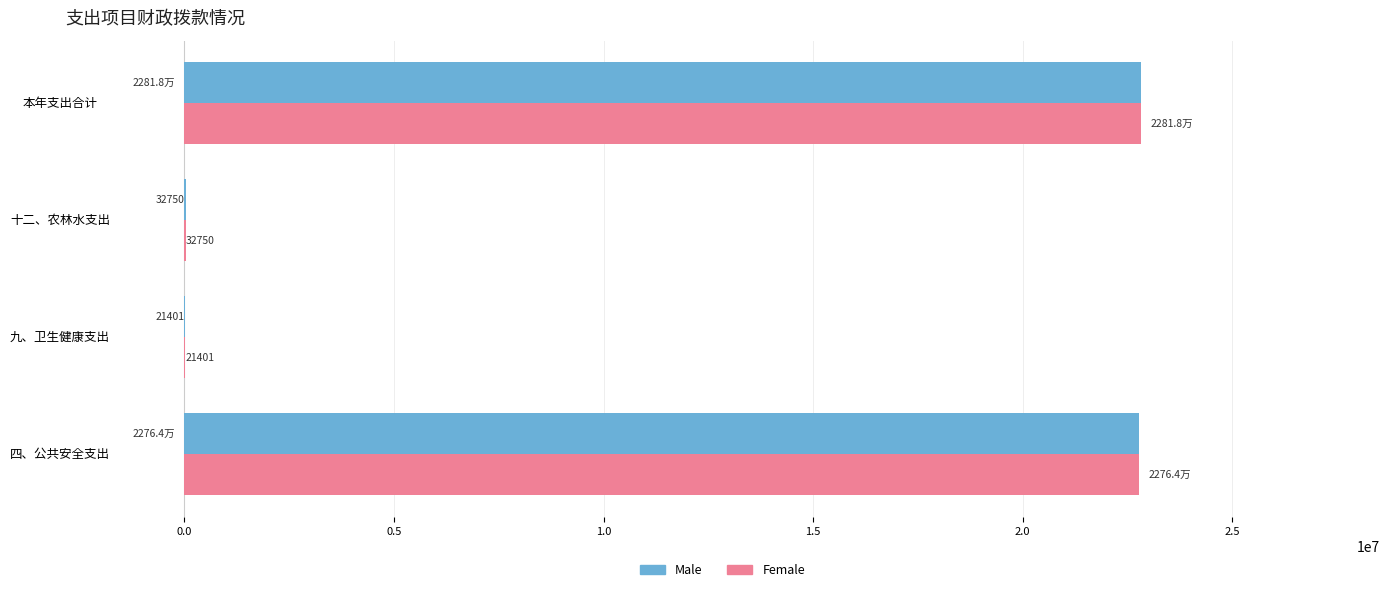

At which label does Male reach its peak?

本年支出合计